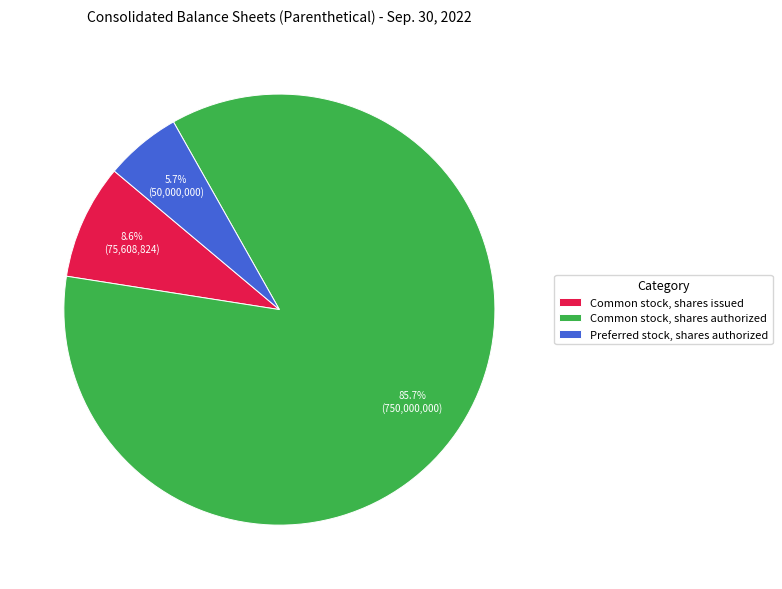

Does Preferred stock, shares authorized represent more than half of the total?

No